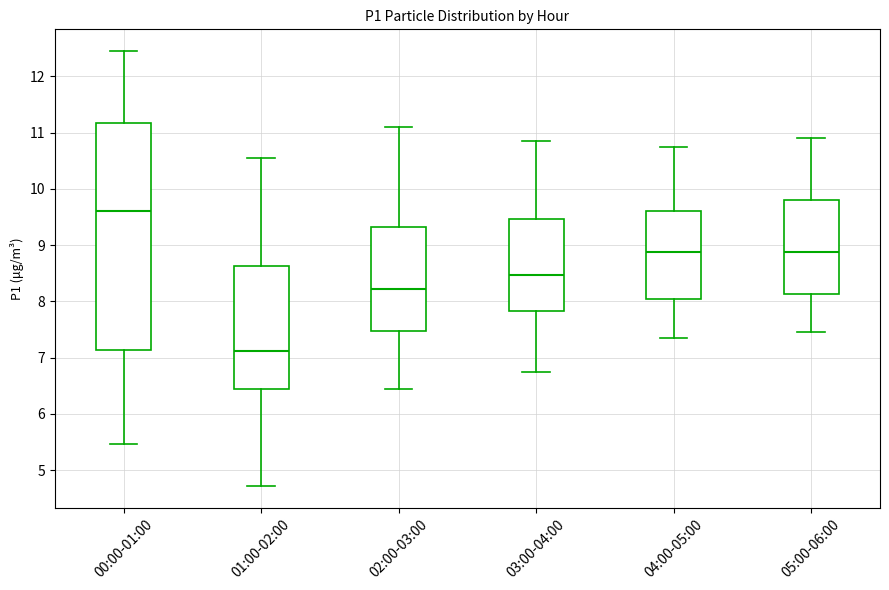

Reading left to right, transcribe this box plot: for each box, give where its median line is, the range the box spans, and where its two whiskers end, as read against the y-axis. The values are not printed on the chart, so give them approximately, as read against the axis.

00:00-01:00: median 9.6, box 7.1 to 11.2, whiskers 5.5 to 12.5
01:00-02:00: median 7.1, box 6.4 to 8.6, whiskers 4.7 to 10.6
02:00-03:00: median 8.2, box 7.5 to 9.3, whiskers 6.5 to 11.1
03:00-04:00: median 8.5, box 7.8 to 9.5, whiskers 6.8 to 10.9
04:00-05:00: median 8.9, box 8.0 to 9.6, whiskers 7.4 to 10.8
05:00-06:00: median 8.9, box 8.1 to 9.8, whiskers 7.5 to 10.9